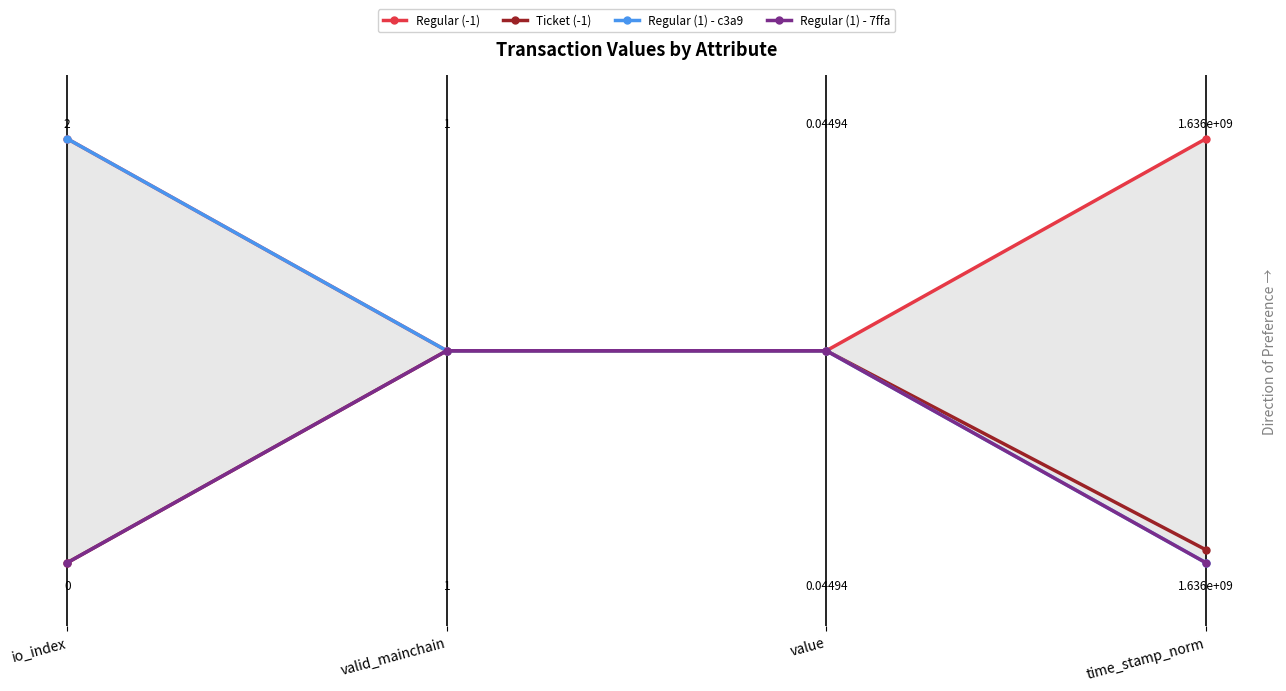

Which category has the lowest value in the Regular (1) - 7ffa series?

io_index